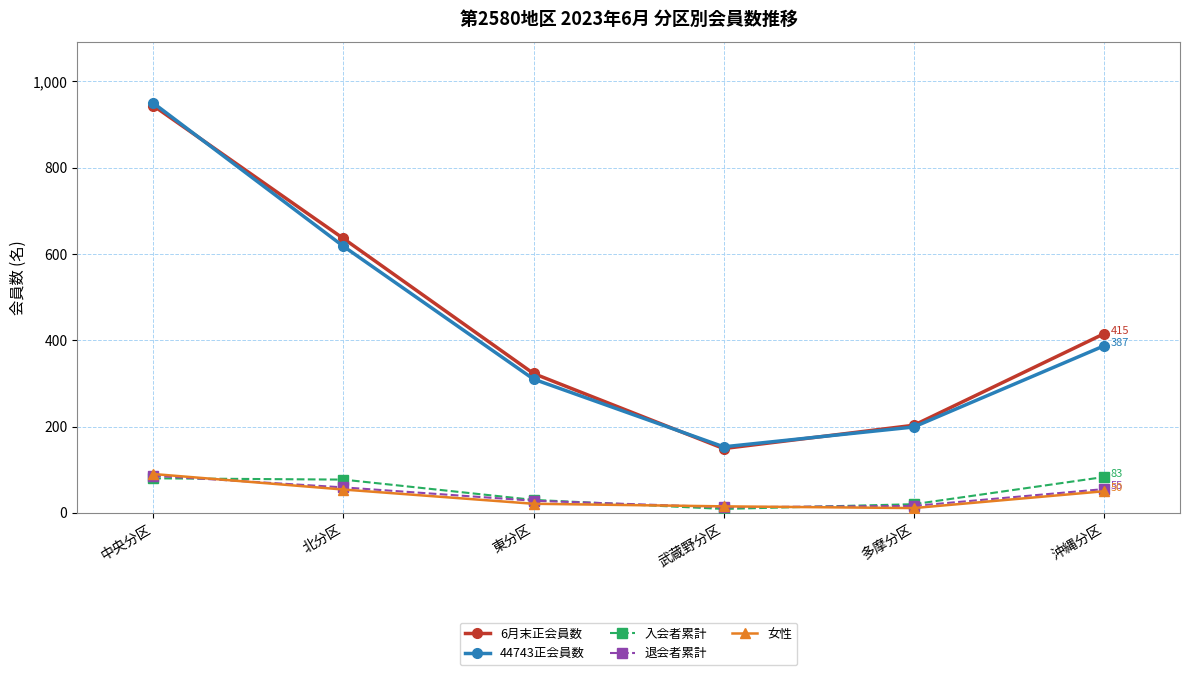

Between 中央分区 and 東分区, which series saw the biggest shift?

44743正会員数